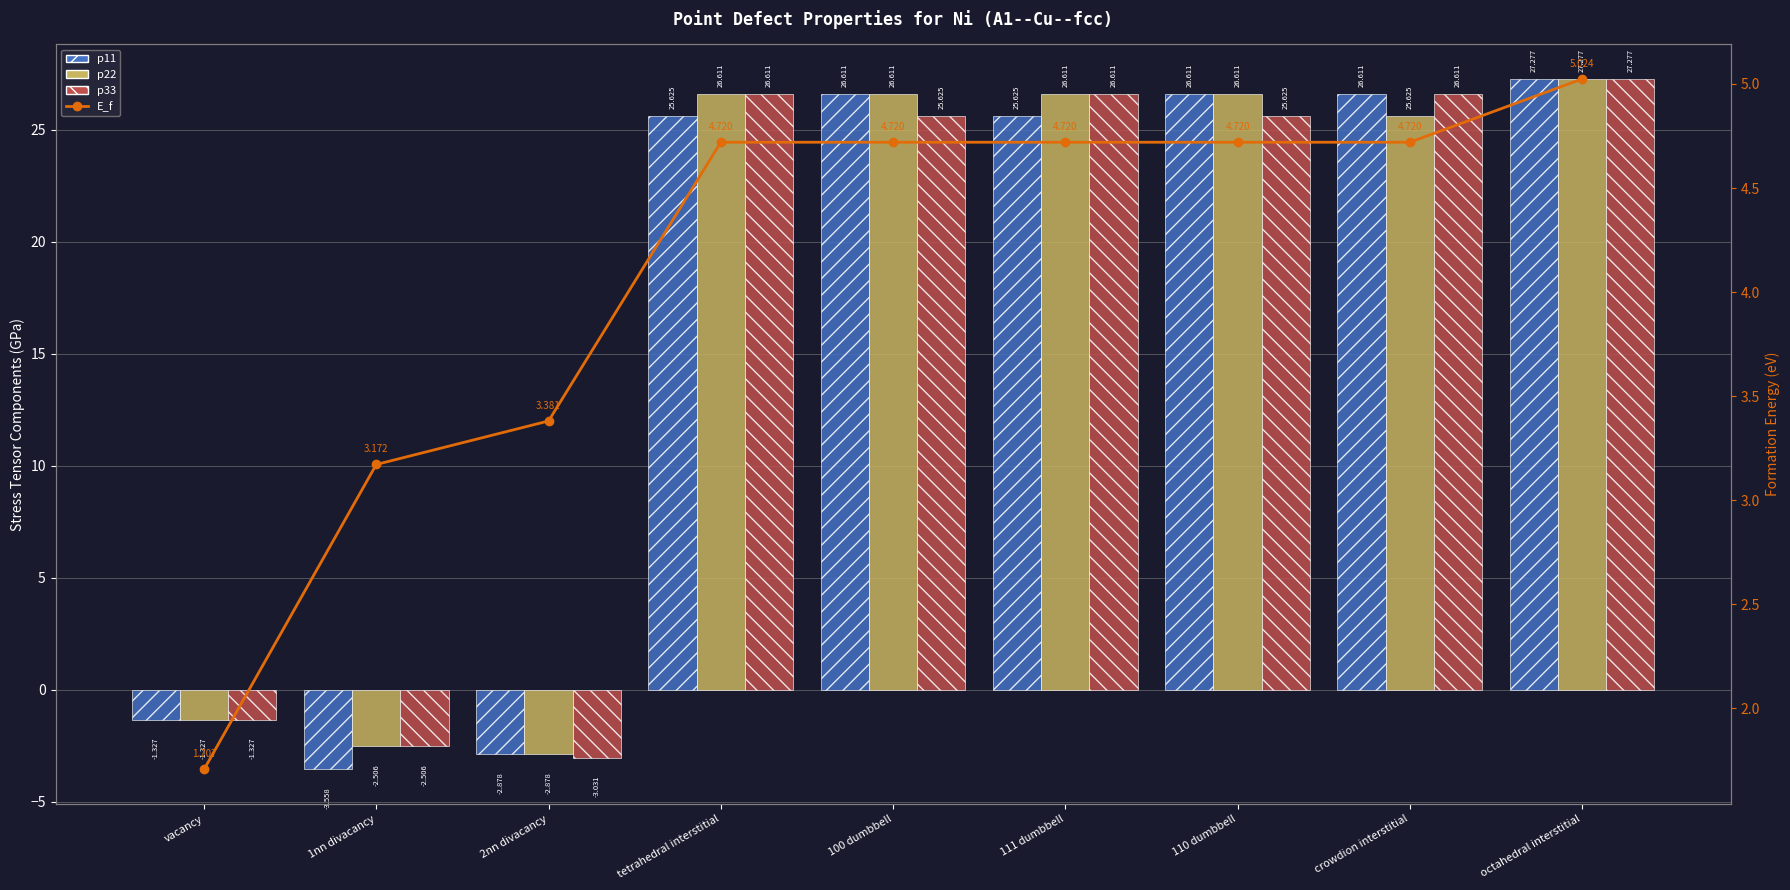

At 100 dumbbell, list the series in order from largest to smallest.

p11, p22, p33, E_f